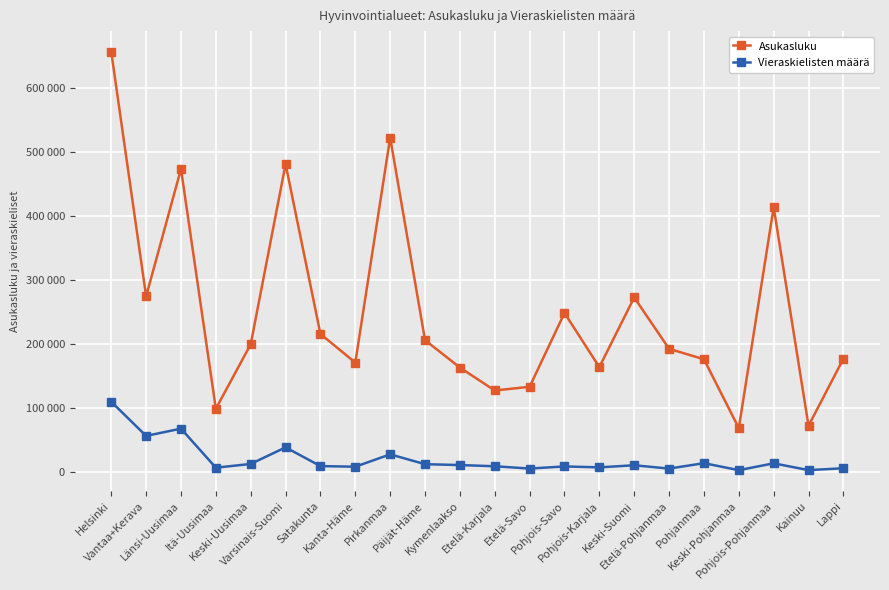

Where is the first local minimum for Vieraskielisten määrä?

Vantaa+Kerava